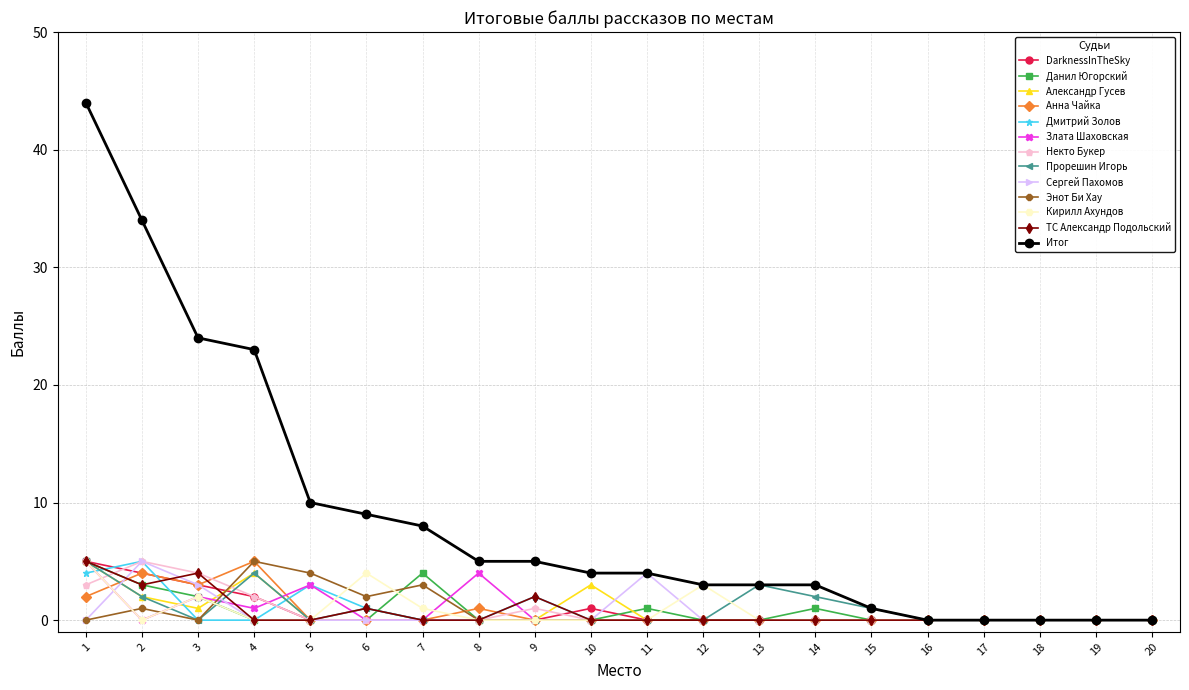

True or false: Анна Чайка has more than 0 points higher than both neighbors.

True